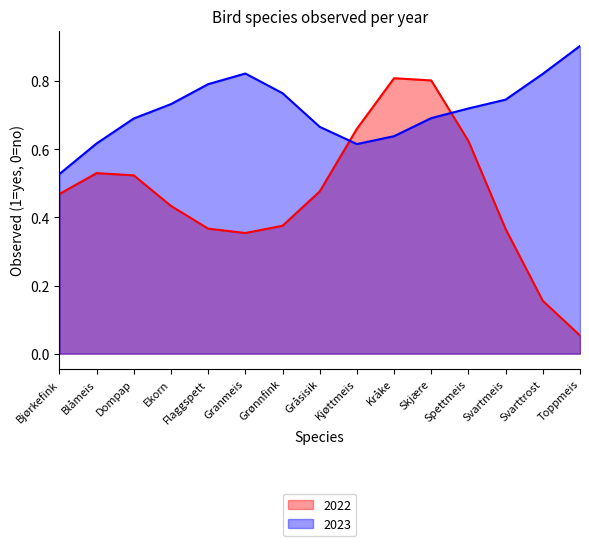

Which series has the widest spread of values?

2022